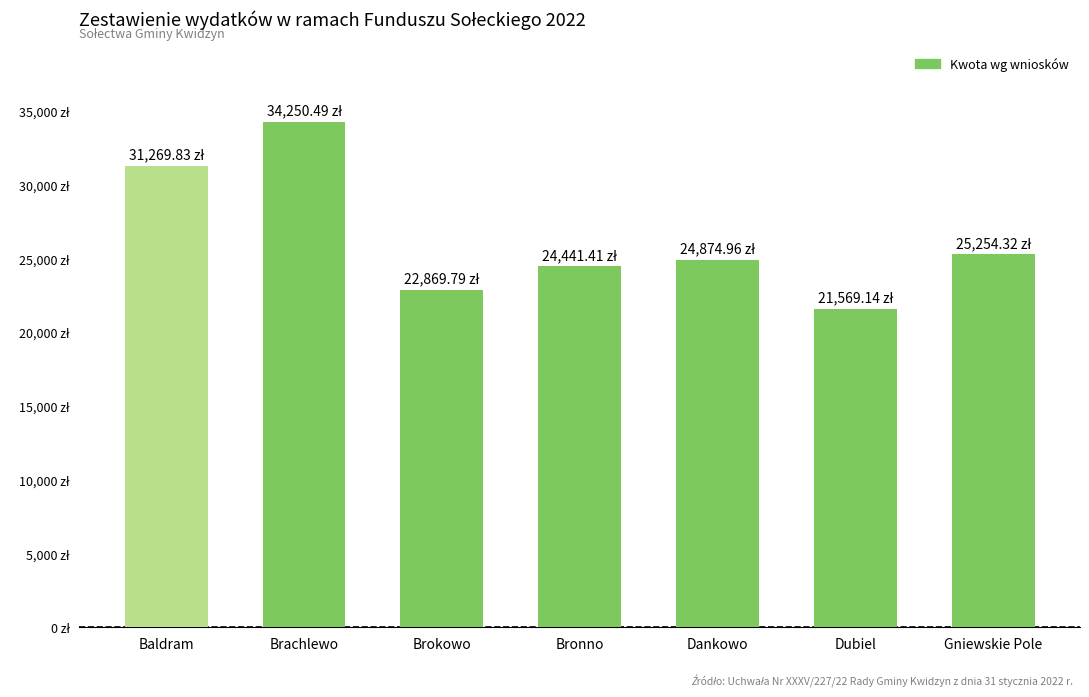

Does the chart contain any negative values?

No